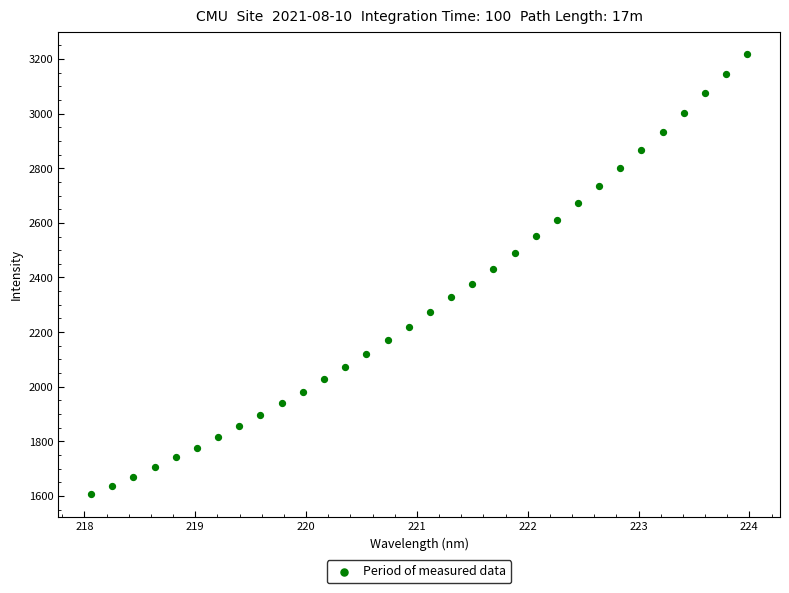

What is the range of Y values (max minus min)?

1613.8